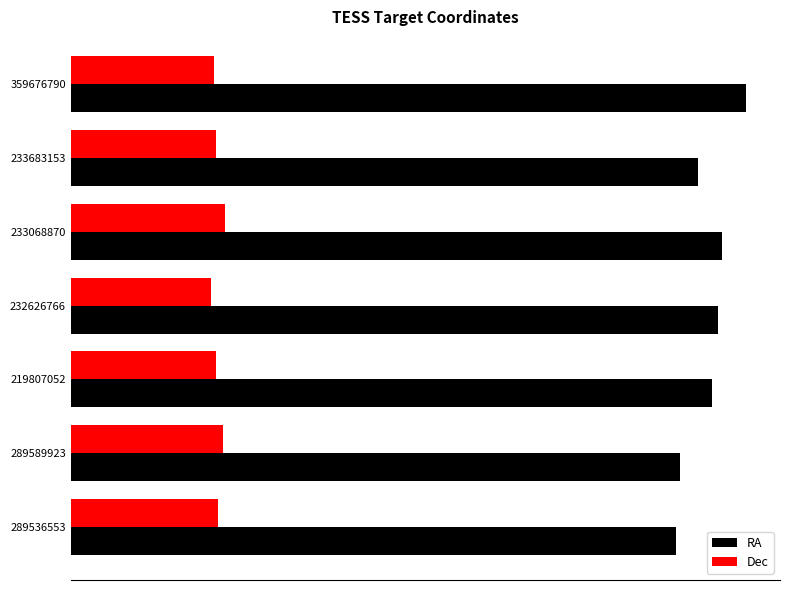

What are all the series names shown in the legend?

RA, Dec